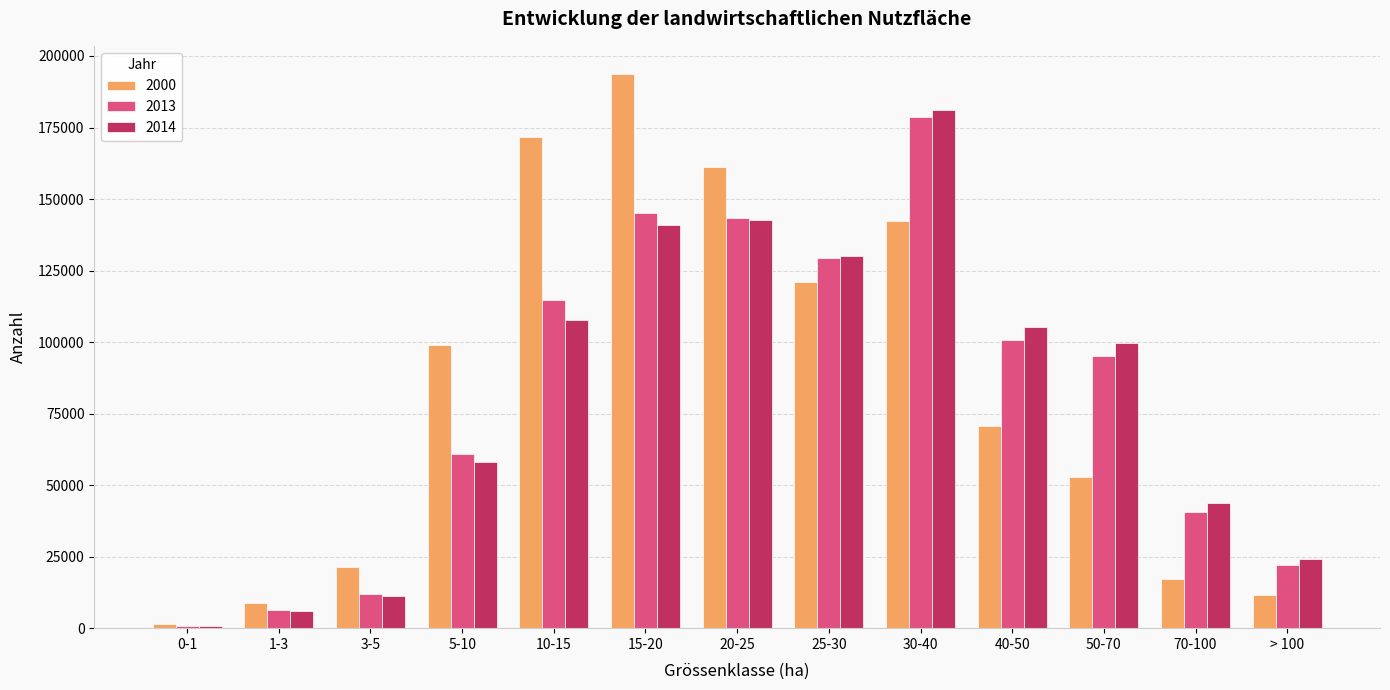

What is the spread (max minus min) of values at 15-20?

53026.6